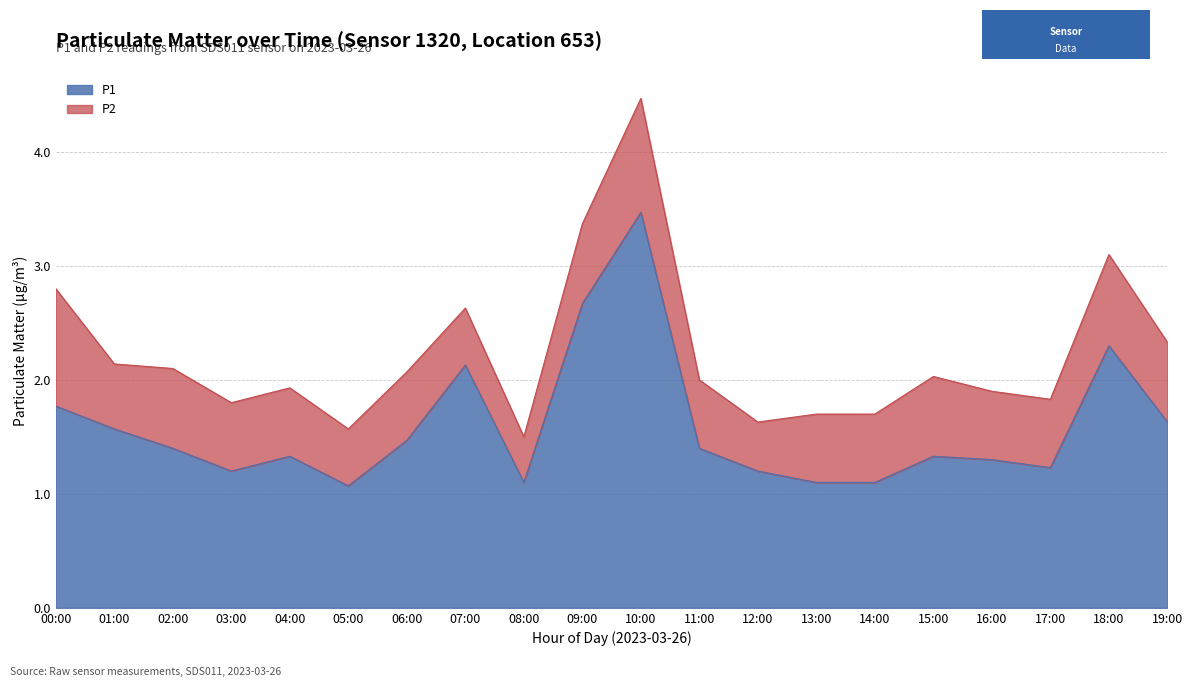

The value at 08:00 is 1.8. True or false?

False